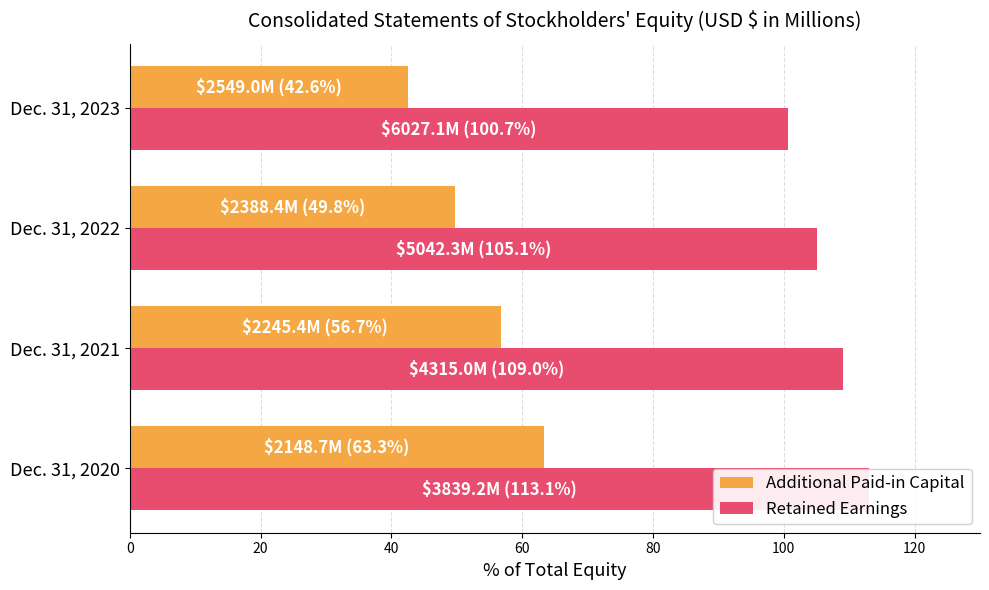

What is the minimum value for Additional Paid-in Capital?

42.6